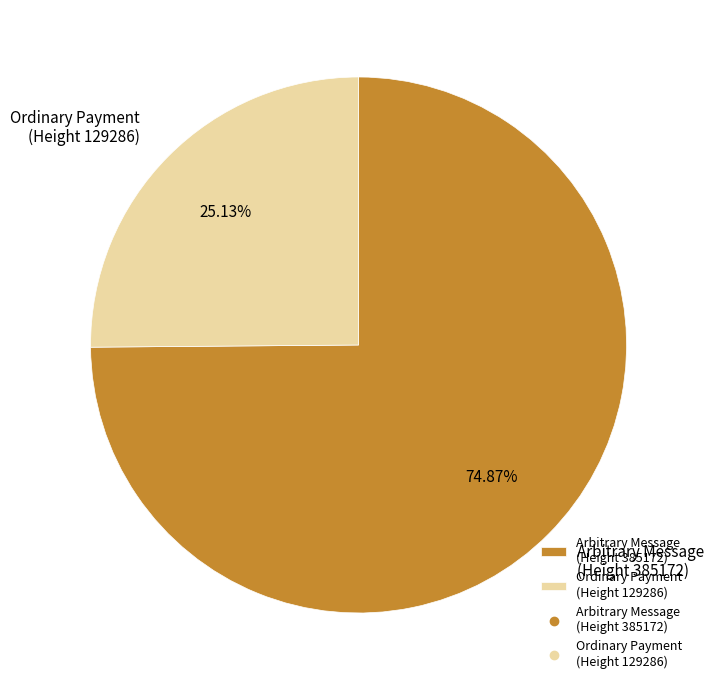

How many slices are in this pie chart?

2